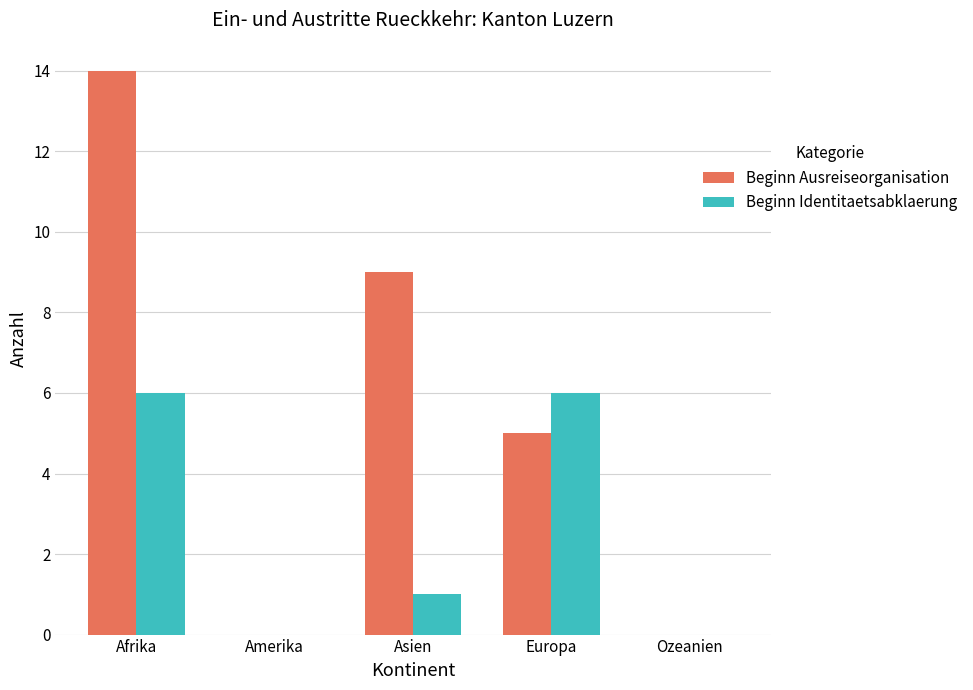

The Beginn Identitaetsabklaerung series shows 6 at Afrika. True or false?

True